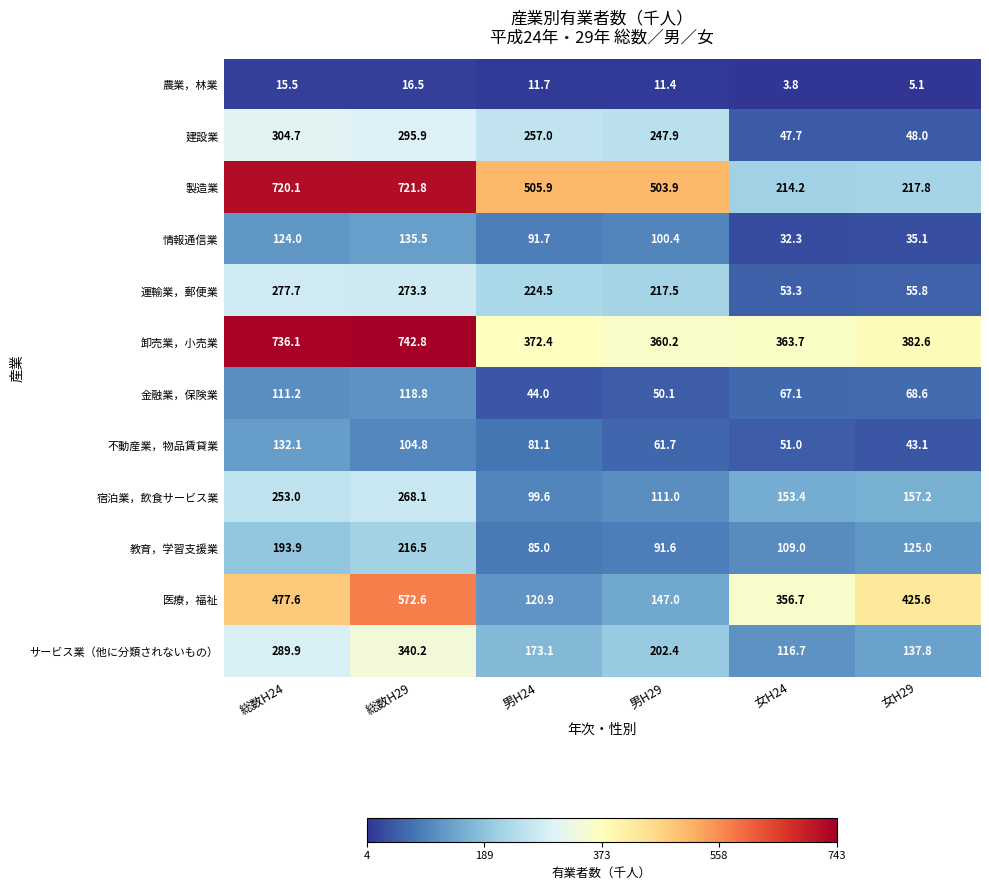

How many series are shown in this chart?

12